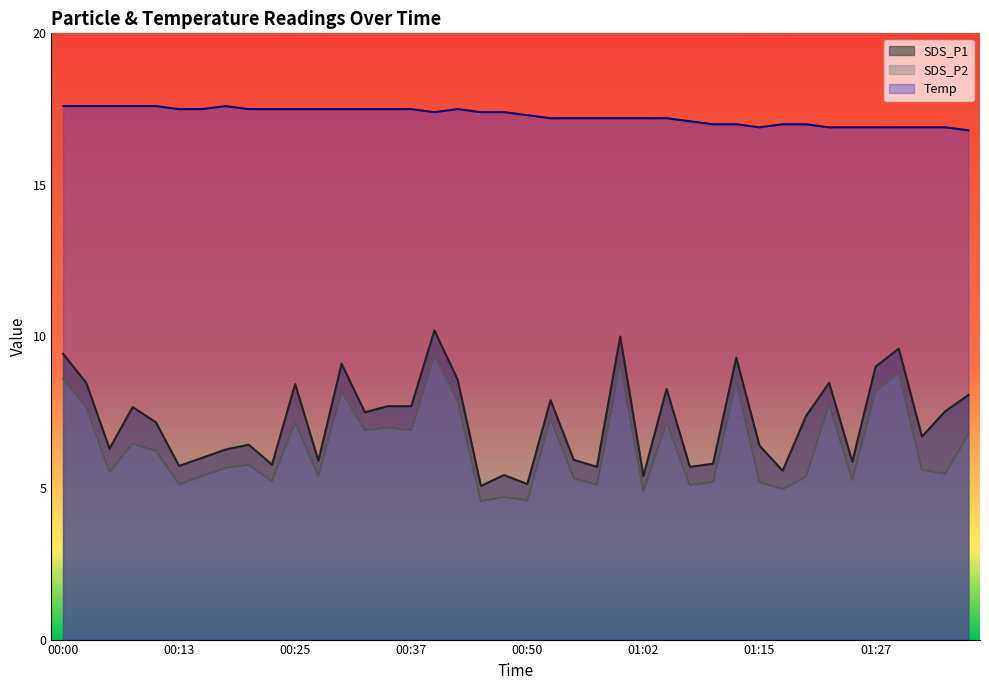

What is the label of the 31st point from the left?

01:15